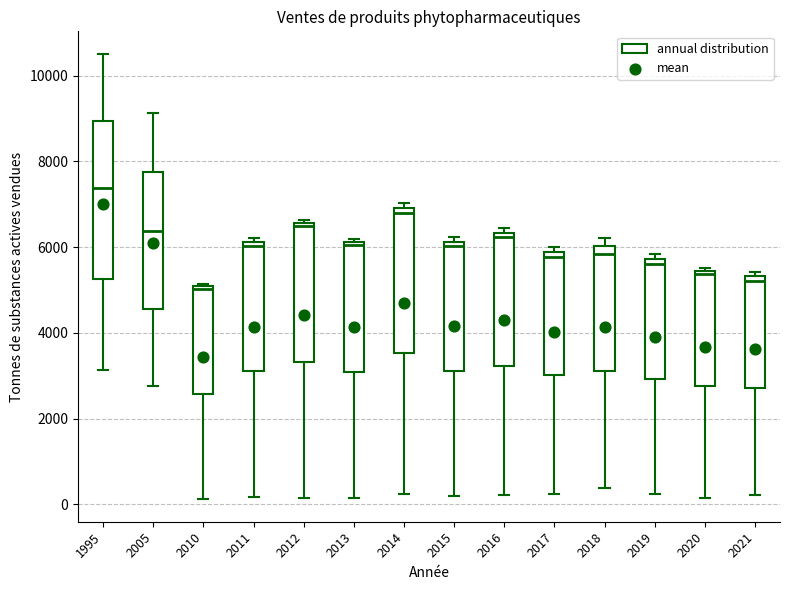

Reading left to right, read every box against the y-axis: the position of its median line, the range the box covers, and the ends of its whiskers. The values are not printed on the chart, so give them approximately, as read against the axis.

1995: median 7400, box 5200 to 9000, whiskers 3200 to 10600
2005: median 6400, box 4600 to 7800, whiskers 2800 to 9200
2010: median 5000, box 2600 to 5000, whiskers 200 to 5200
2011: median 6000, box 3200 to 6200, whiskers 200 to 6200 (just above the box's upper edge)
2012: median 6400, box 3400 to 6600, whiskers 200 to 6600 (just above the box's upper edge)
2013: median 6000, box 3000 to 6200, whiskers 200 to 6200 (just above the box's upper edge)
2014: median 6800, box 3600 to 7000, whiskers 200 to 7000 (just above the box's upper edge)
2015: median 6000, box 3200 to 6200, whiskers 200 to 6200 (just above the box's upper edge)
2016: median 6200, box 3200 to 6400, whiskers 200 to 6400 (just above the box's upper edge)
2017: median 5800 (just below the box's upper edge), box 3000 to 5800, whiskers 200 to 6000
2018: median 5800, box 3200 to 6000, whiskers 400 to 6200
2019: median 5600, box 3000 to 5800, whiskers 200 to 5800 (just above the box's upper edge)
2020: median 5400 (just below the box's upper edge), box 2800 to 5400, whiskers 200 to 5600
2021: median 5200, box 2800 to 5400, whiskers 200 to 5400 (just above the box's upper edge)